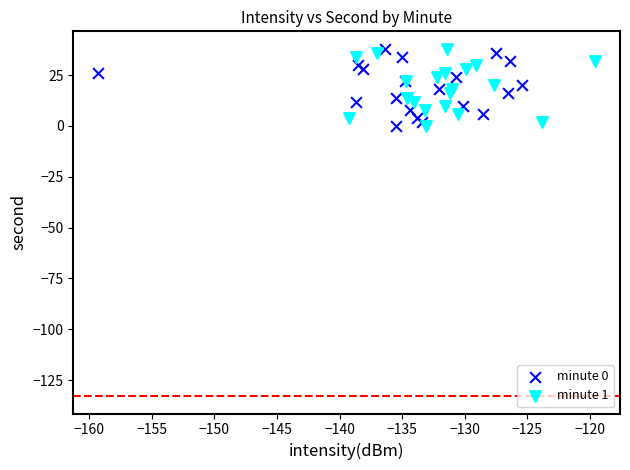

What are all the series names shown in the legend?

minute 0, minute 1